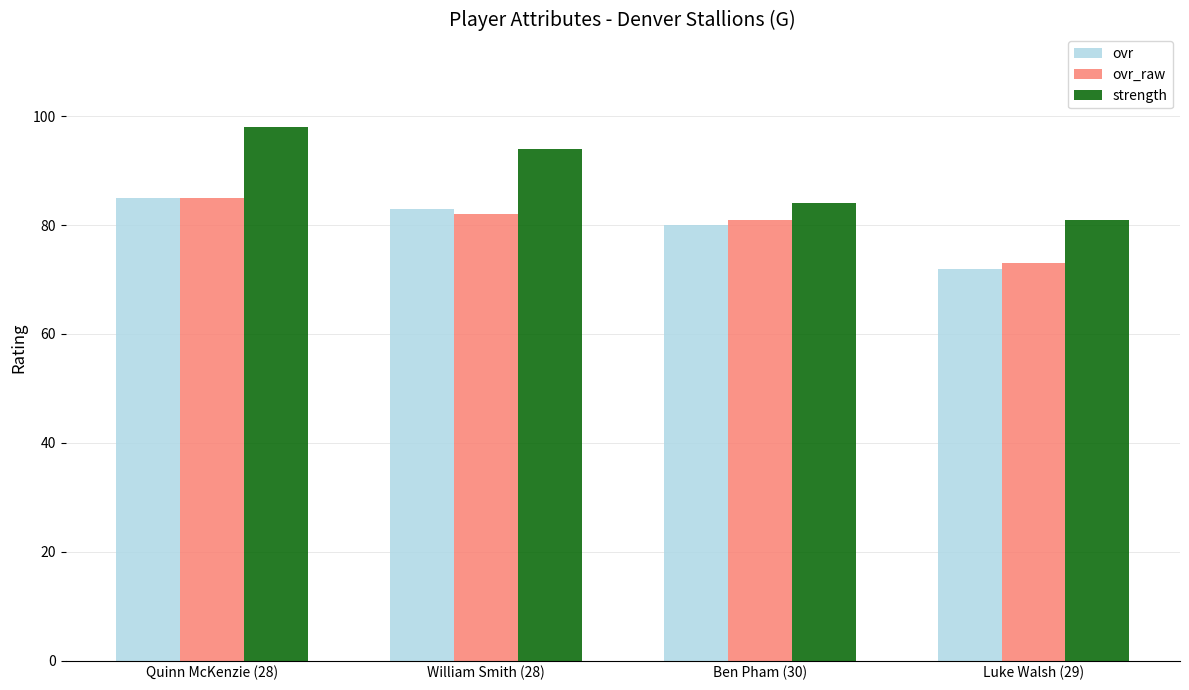

At how many categories does at least one series exceed 82?

3